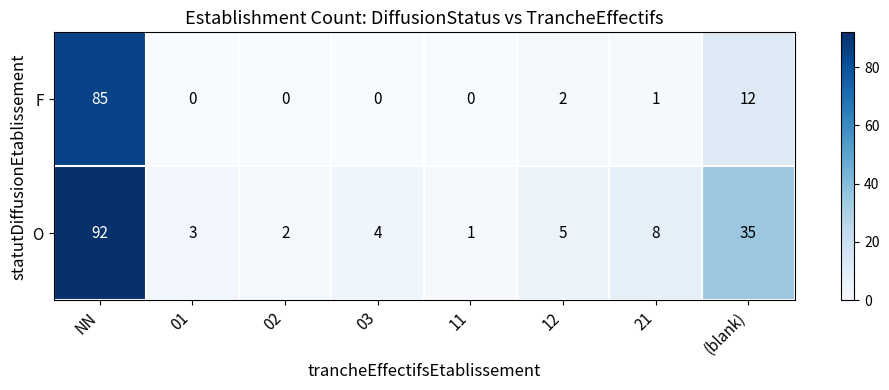

What is the difference between the second highest and minimum values in the O series?

34